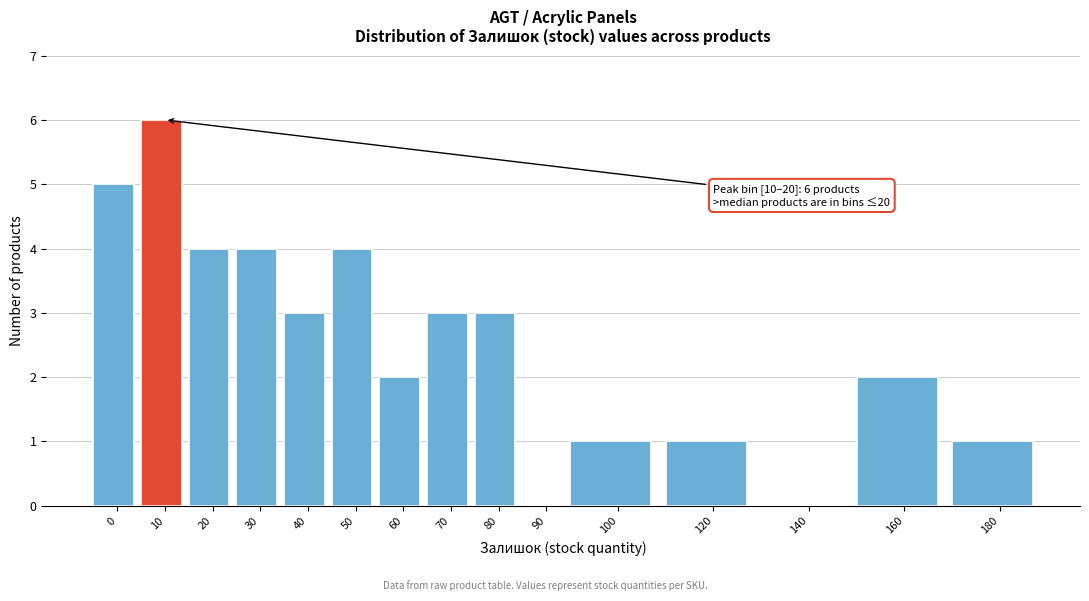

Reading left to right, what are all the values shown in this chart?

0=5	10=6	20=4	30=4	40=3	50=4	60=2	70=3	80=3	90=0	100=1	120=1	140=0	160=2	180=1